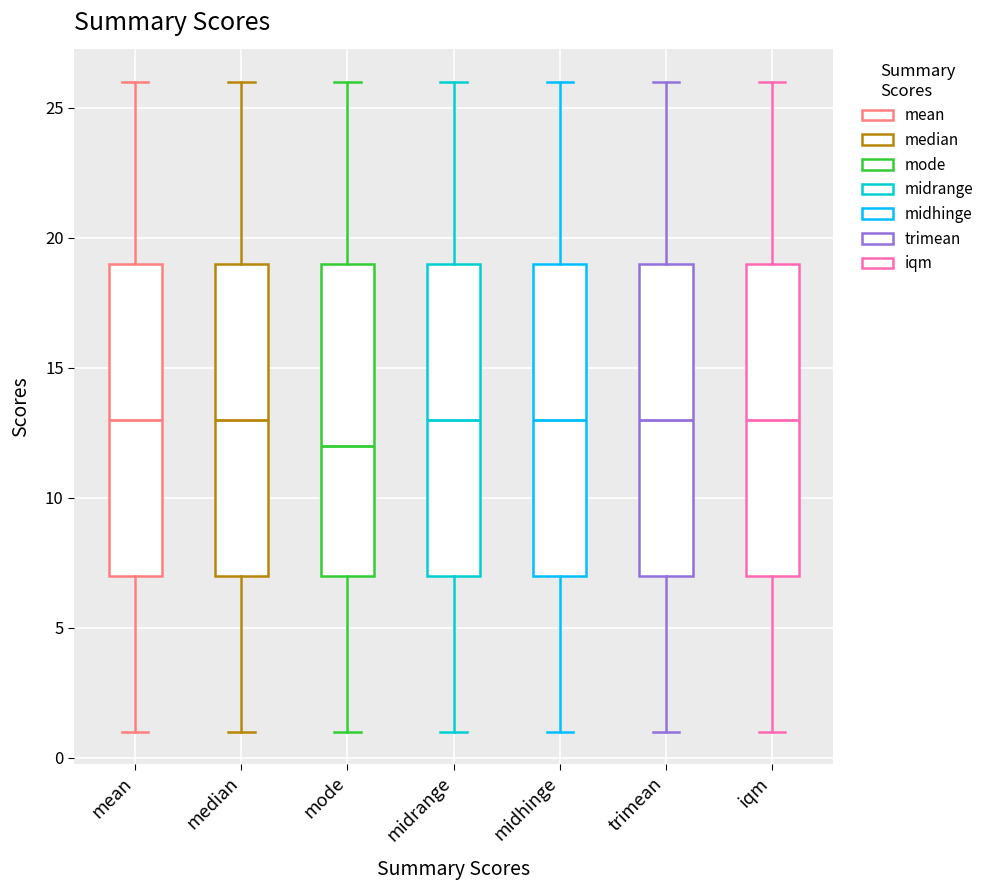

Where does the median line of the box for mode sit on the y-axis? The values are not printed on the chart, so give them approximately, as read against the axis.

12